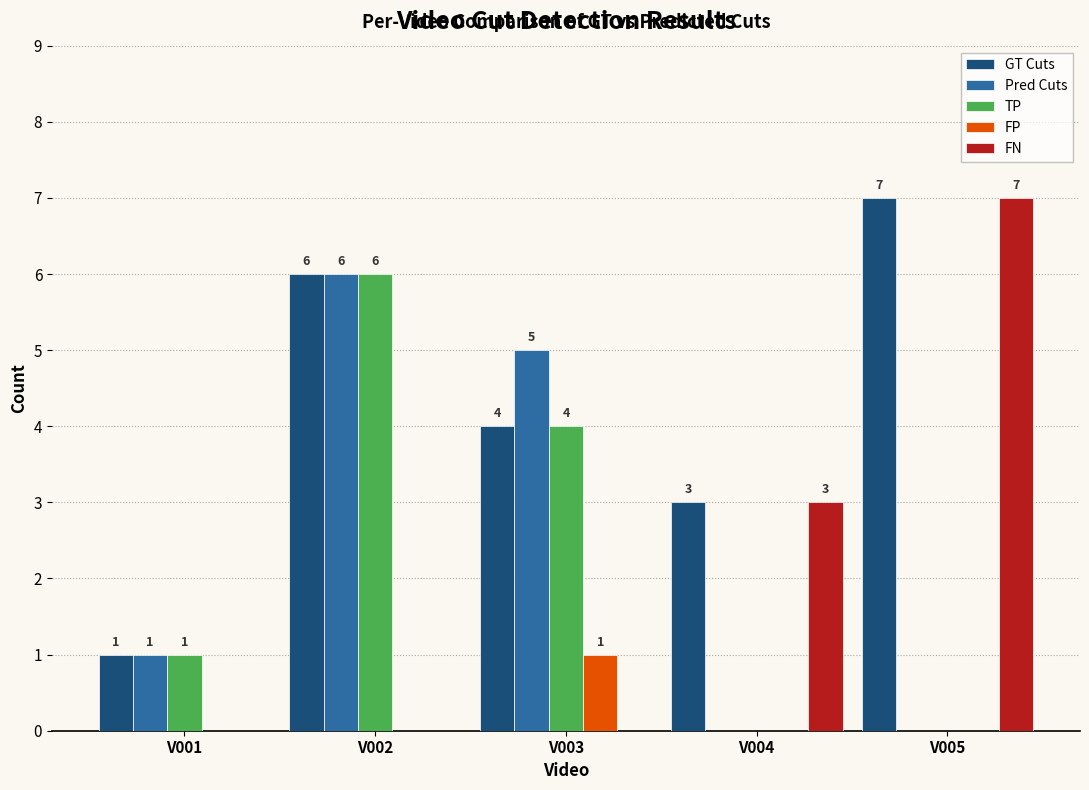

At which label is GT Cuts closest to 4?

V003